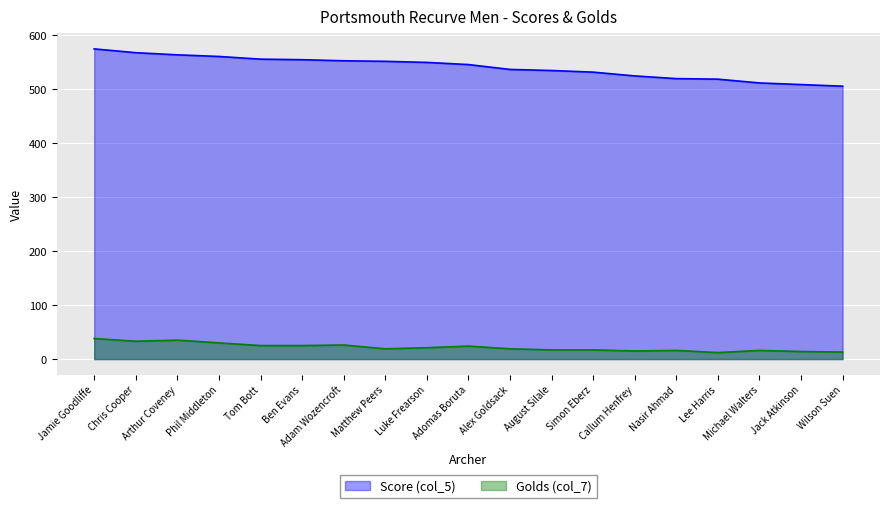

Which series has the largest total across all categories?

Score (col_5)